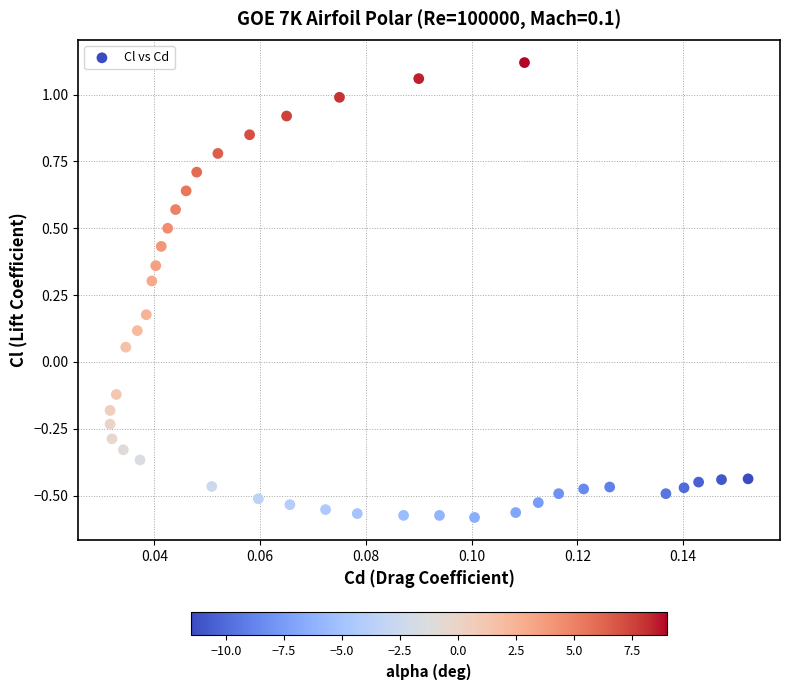

What is the range of Y values (max minus min)?

1.7